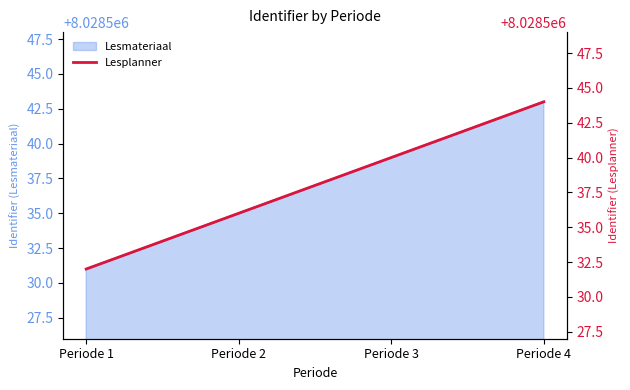

Rank the categories by value from lowest to highest.

Periode 1, Periode 2, Periode 3, Periode 4